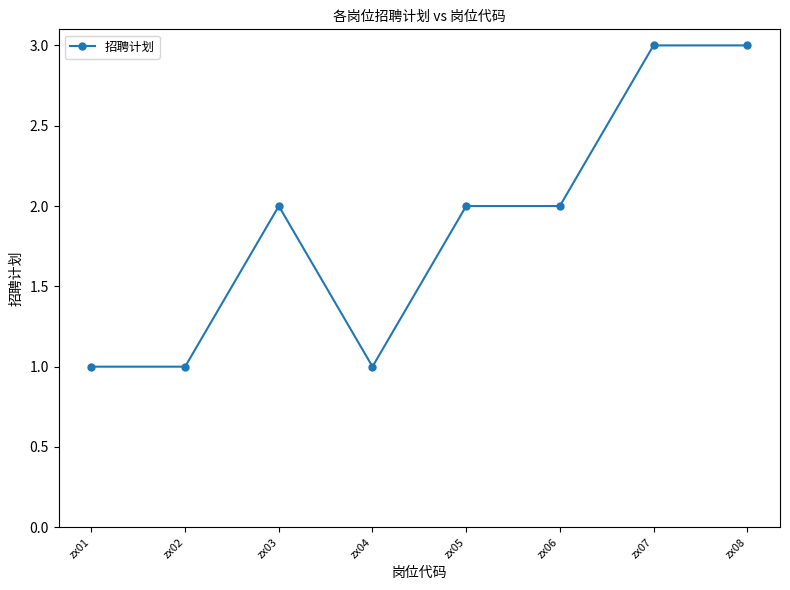

Approximately how many times larger is the value at zx02 compared to zx08?

0.3